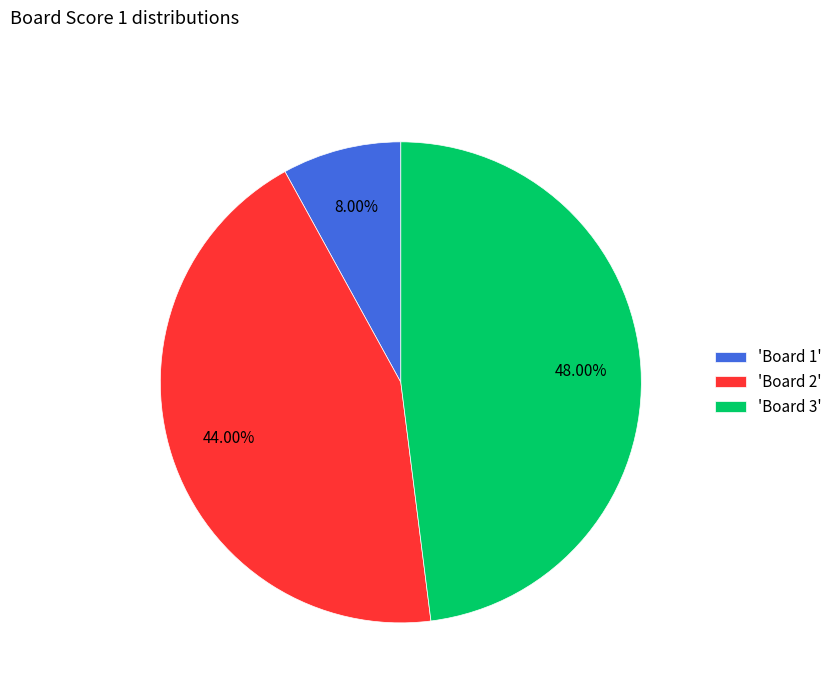

Does 'Board 1' account for over 50% of the chart?

No